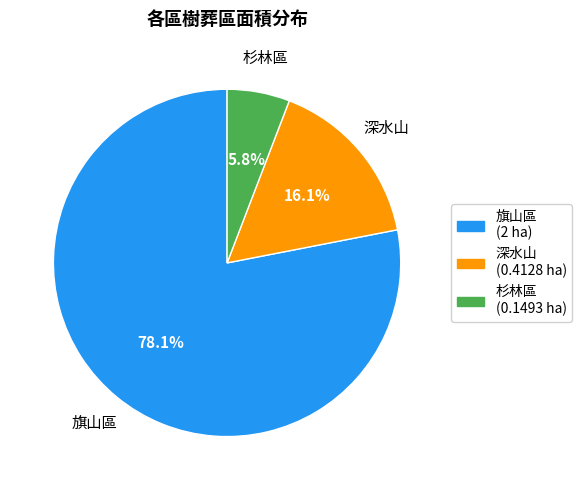

What is the total percentage of 旗山區 and 杉林區?

83.9%